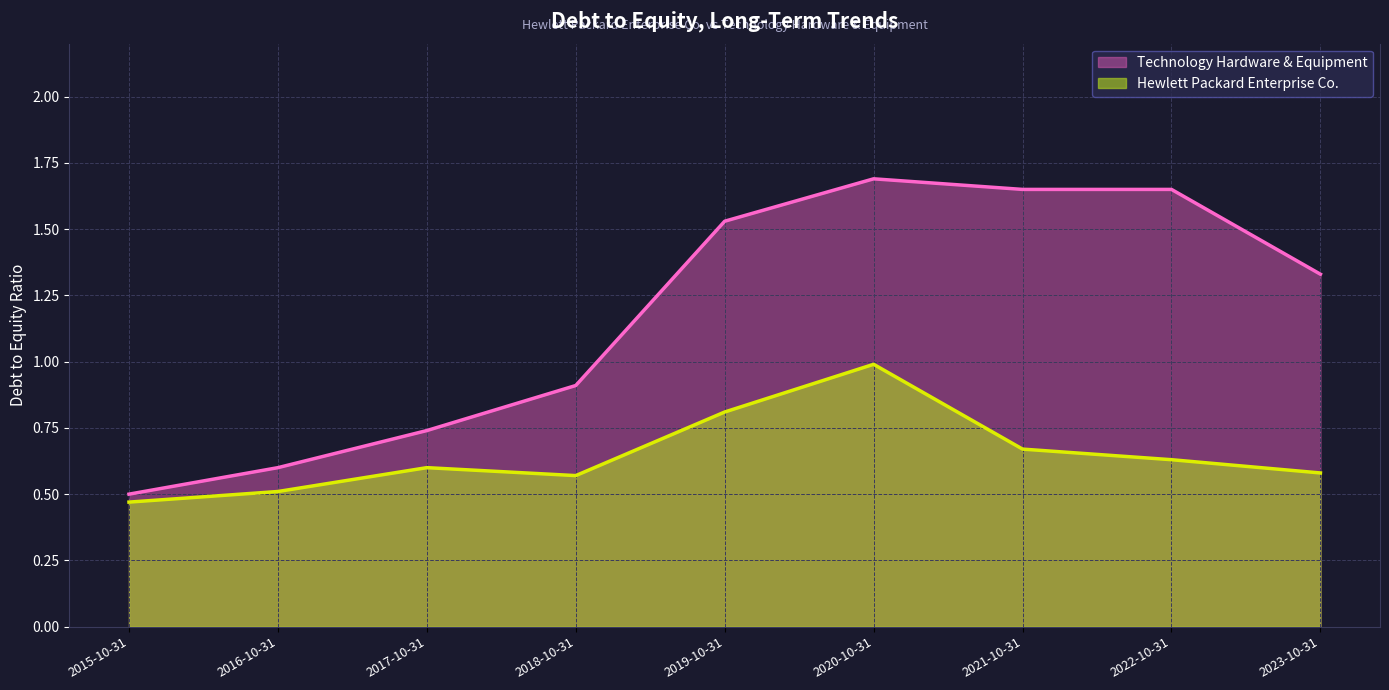

What is the smallest value displayed?

0.5